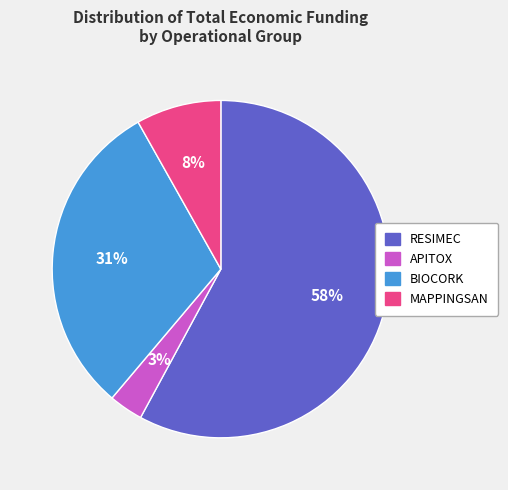

To the nearest percent, what is the average slice percentage?

25%